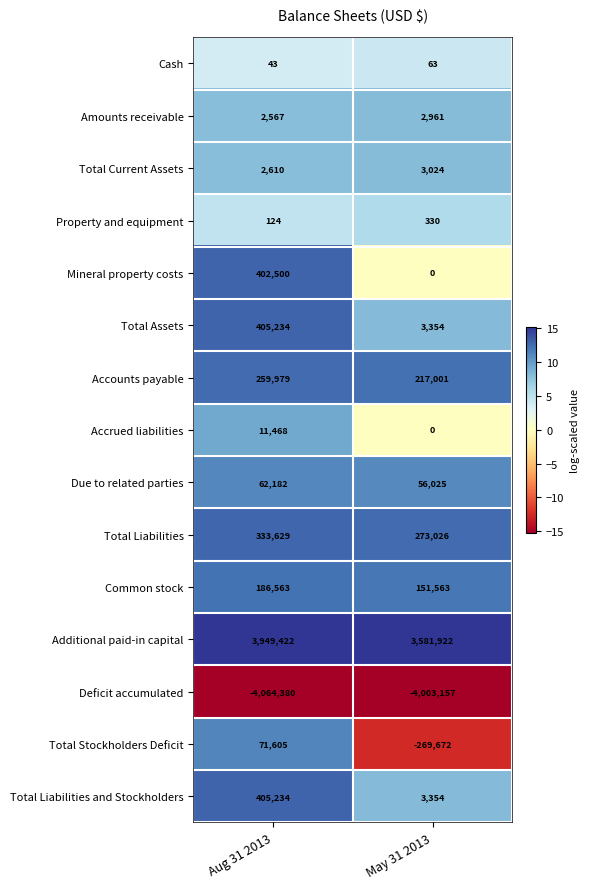

What is the spread (max minus min) of values at Aug 31 2013?

8013802